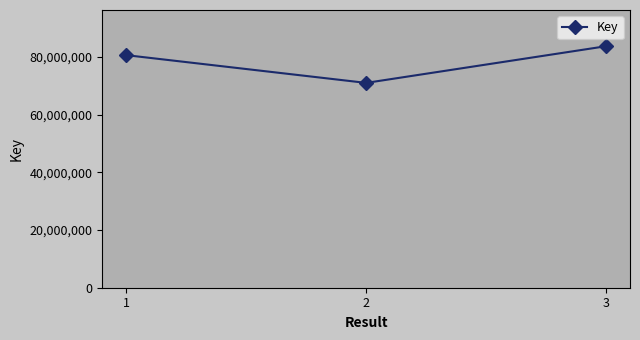

How many data points does each series have?

3